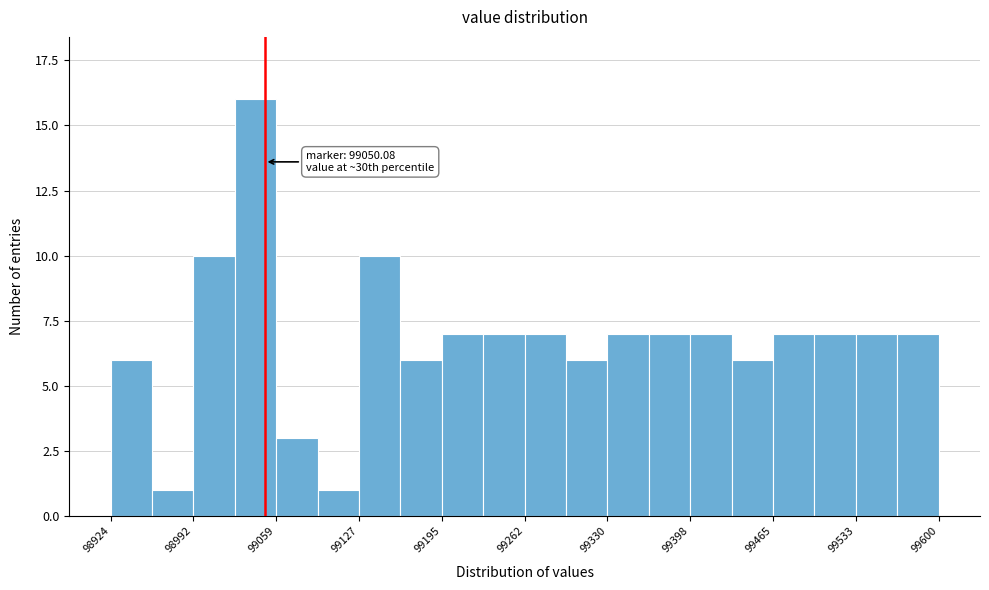

Read against the x-axis, roughly where is the centre of the tallest bar?

99040